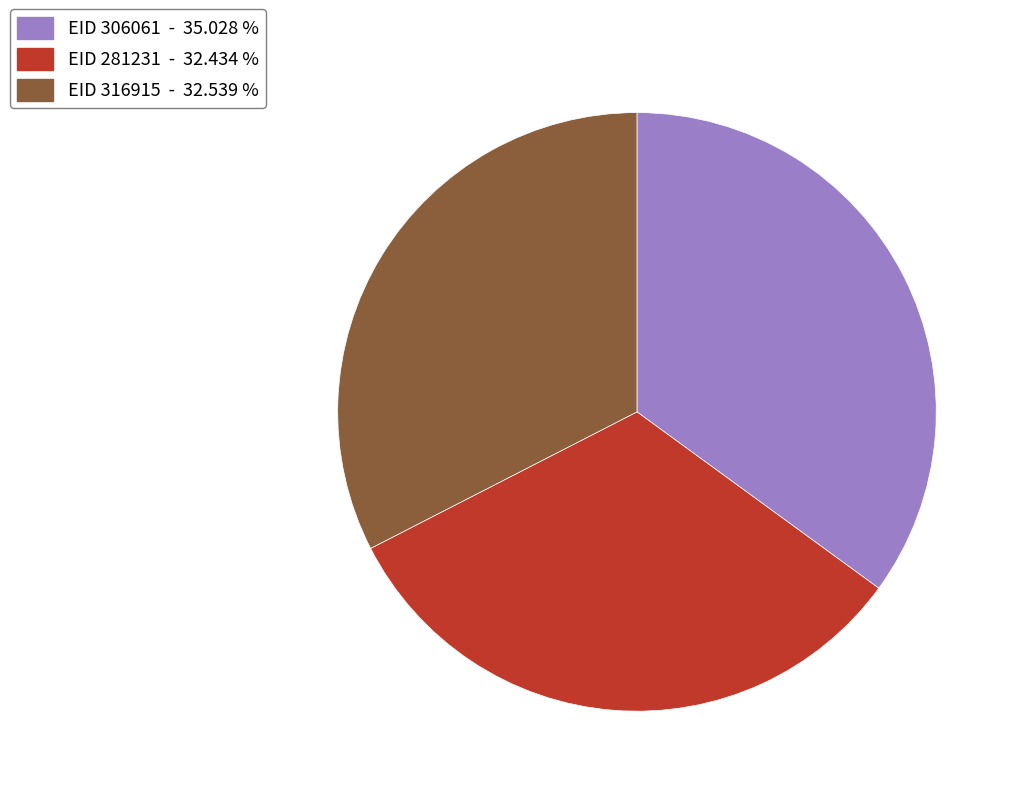

Is there any slice that represents more than half of the pie?

No